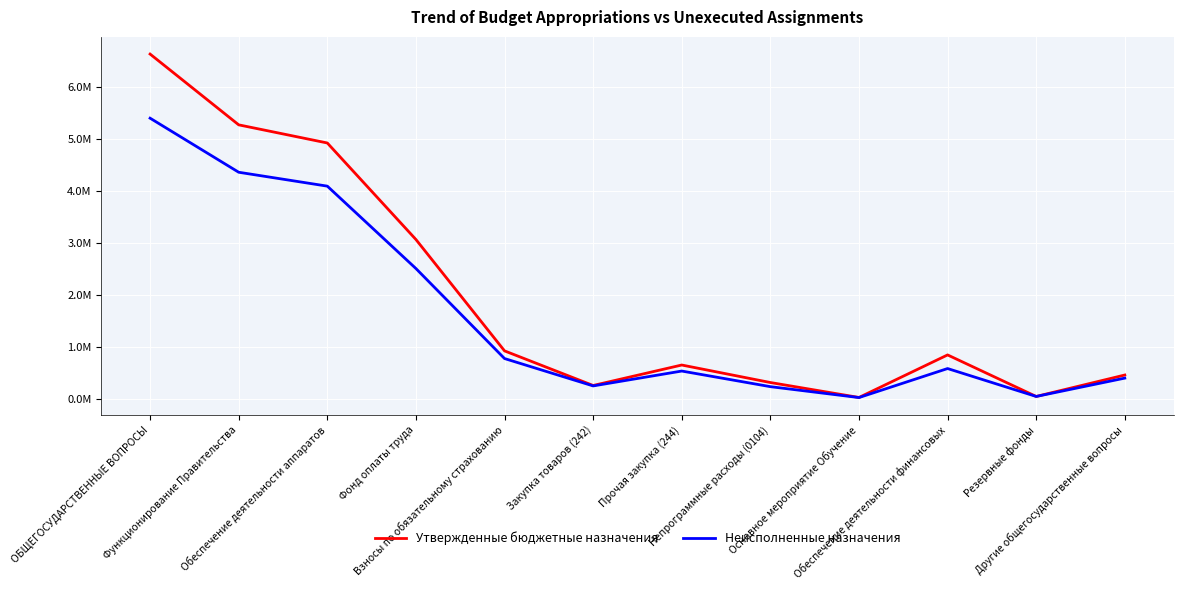

What position from the left is Обеспечение деятельности аппаратов?

3